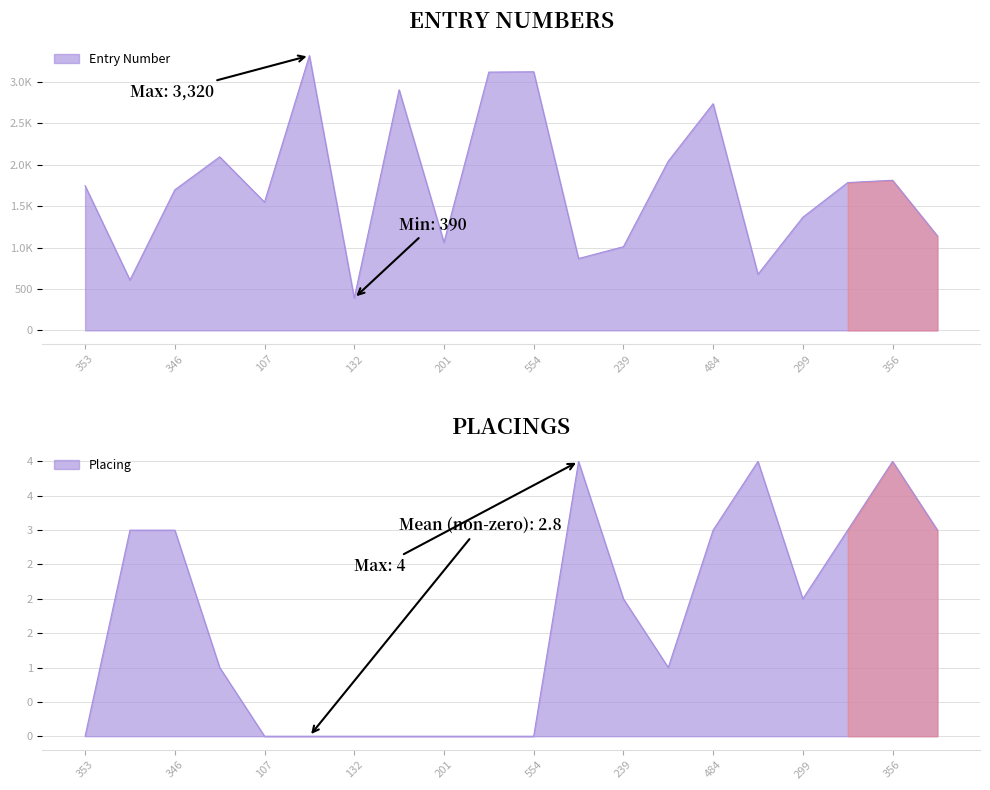

At how many categories does at least one series exceed 598?

19